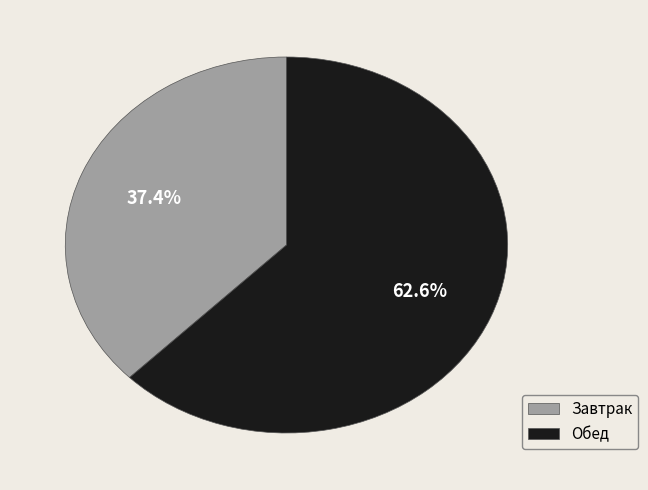

What is the largest slice in the pie chart?

Обед